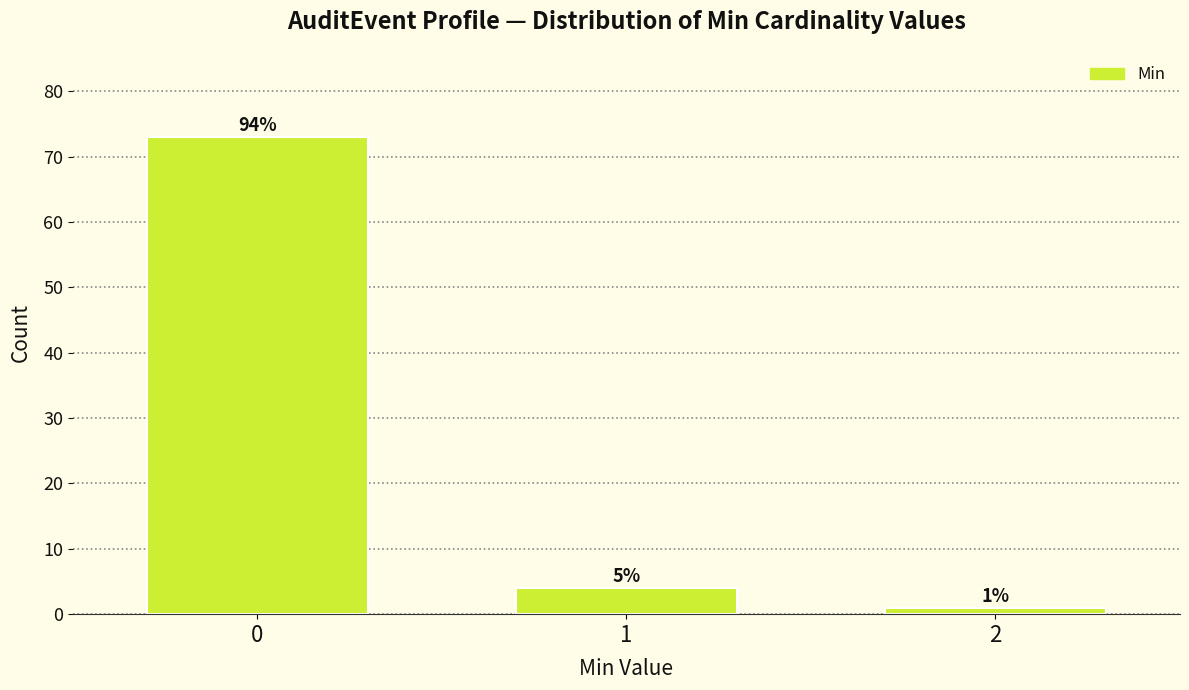

Are the bars horizontal?

No